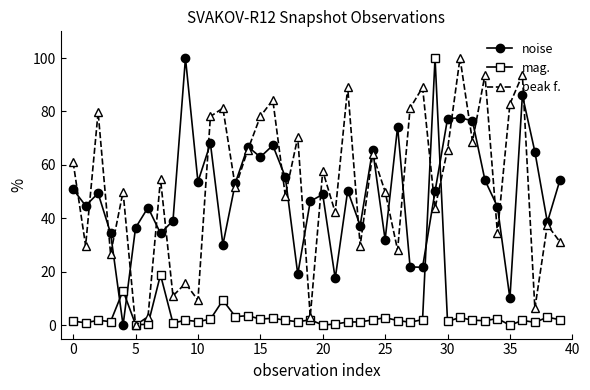

How many lines are shown in the chart?

3